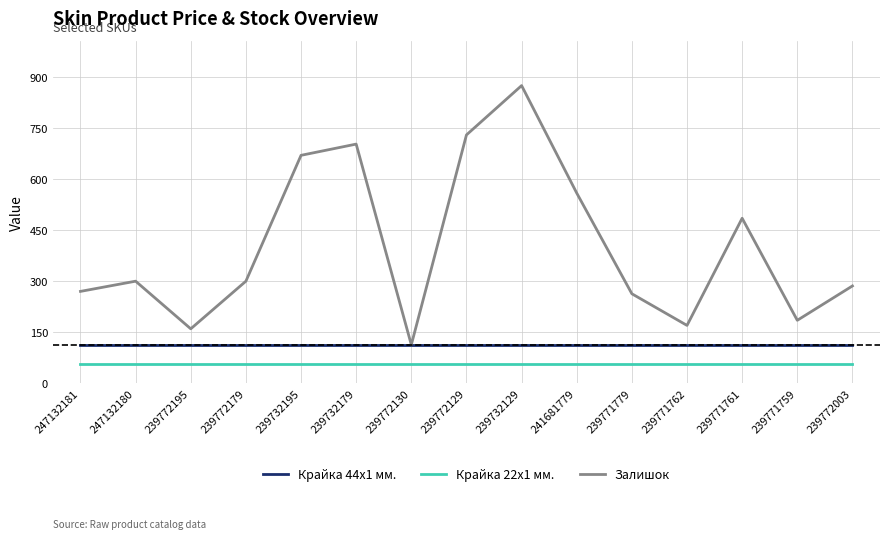

True or false: Крайка 22x1 мм. and Крайка 44x1 мм. cross at least once.

False